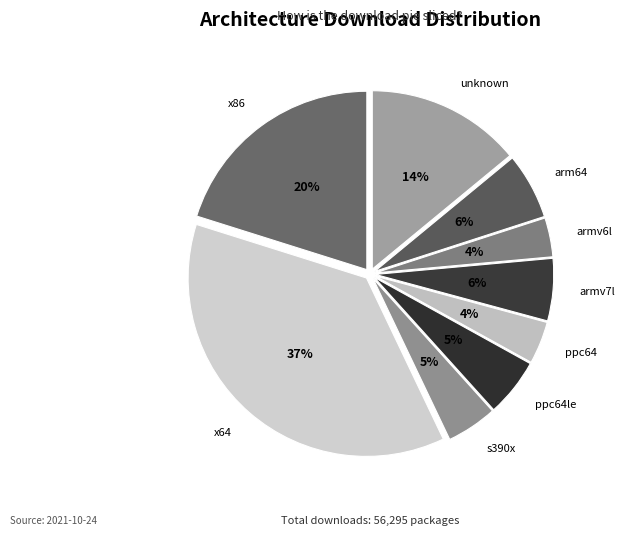

Count the number of slices in the pie.

9